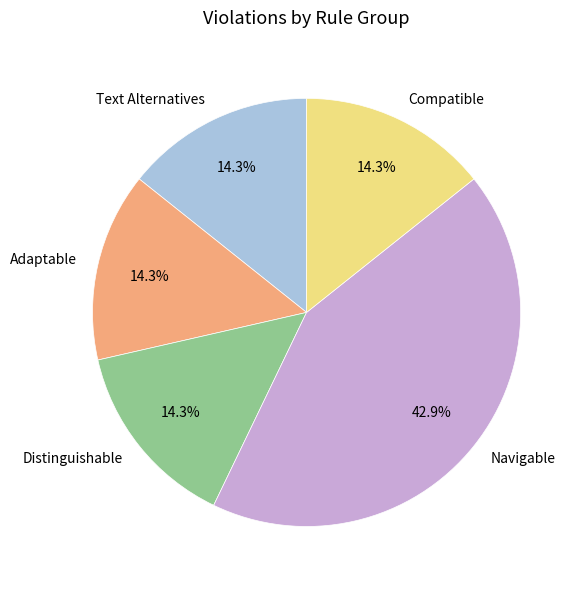

Which has a higher value, Text Alternatives or Navigable?

Navigable